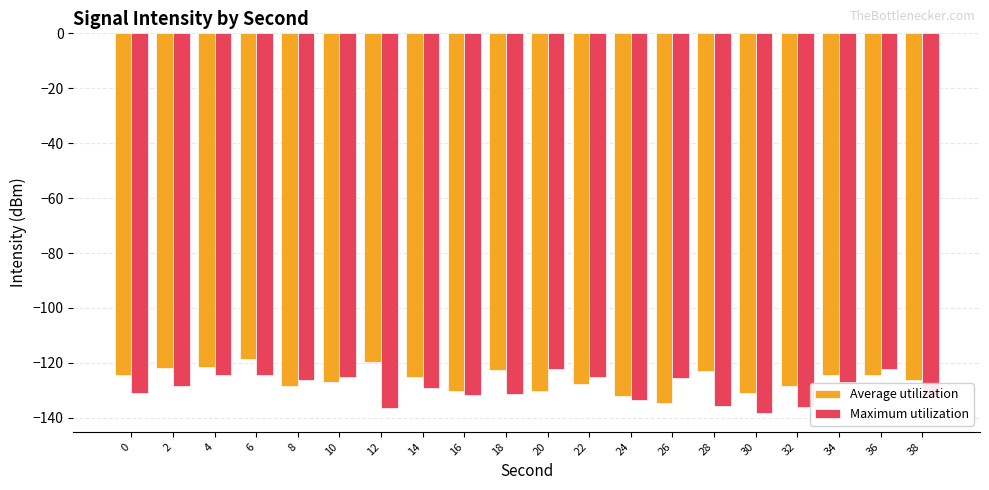

What is the difference between the Maximum utilization values at 4 and 16?

7.2